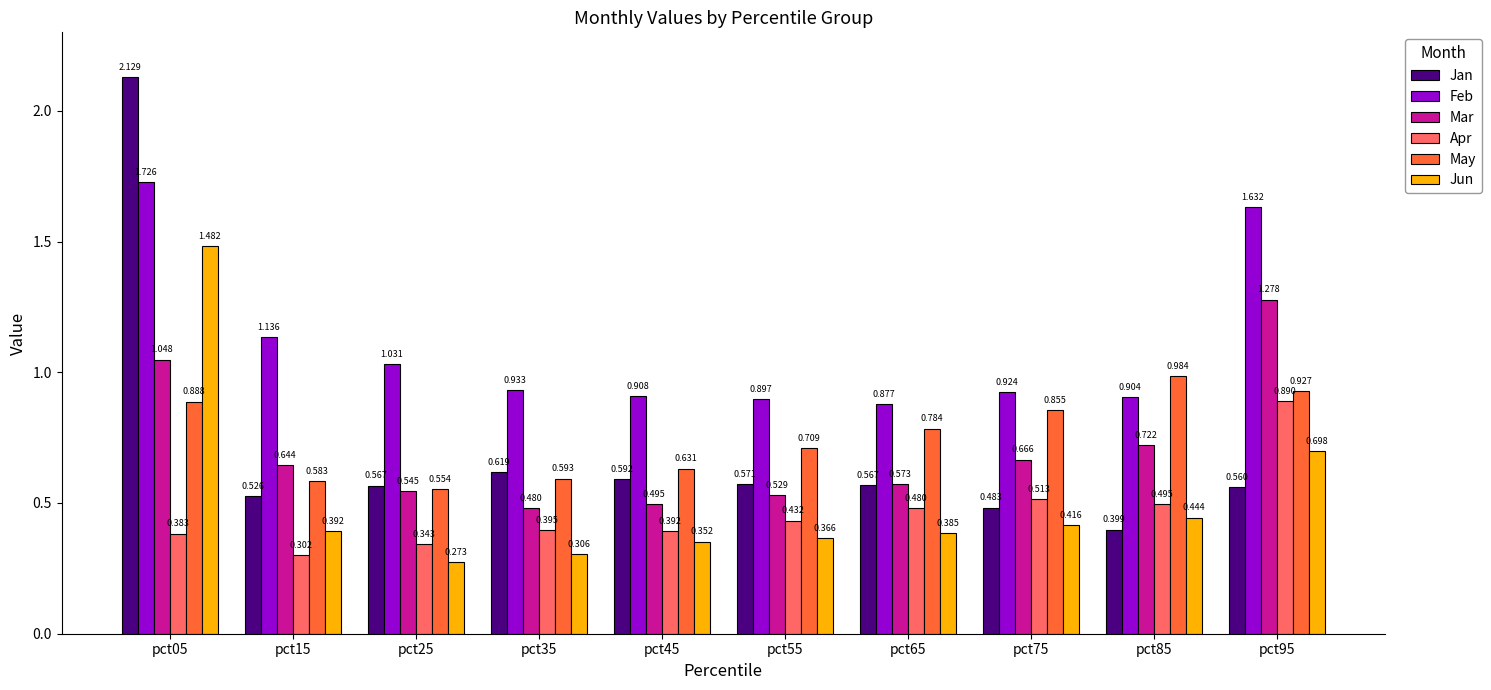

Which series has the largest total across all categories?

Feb